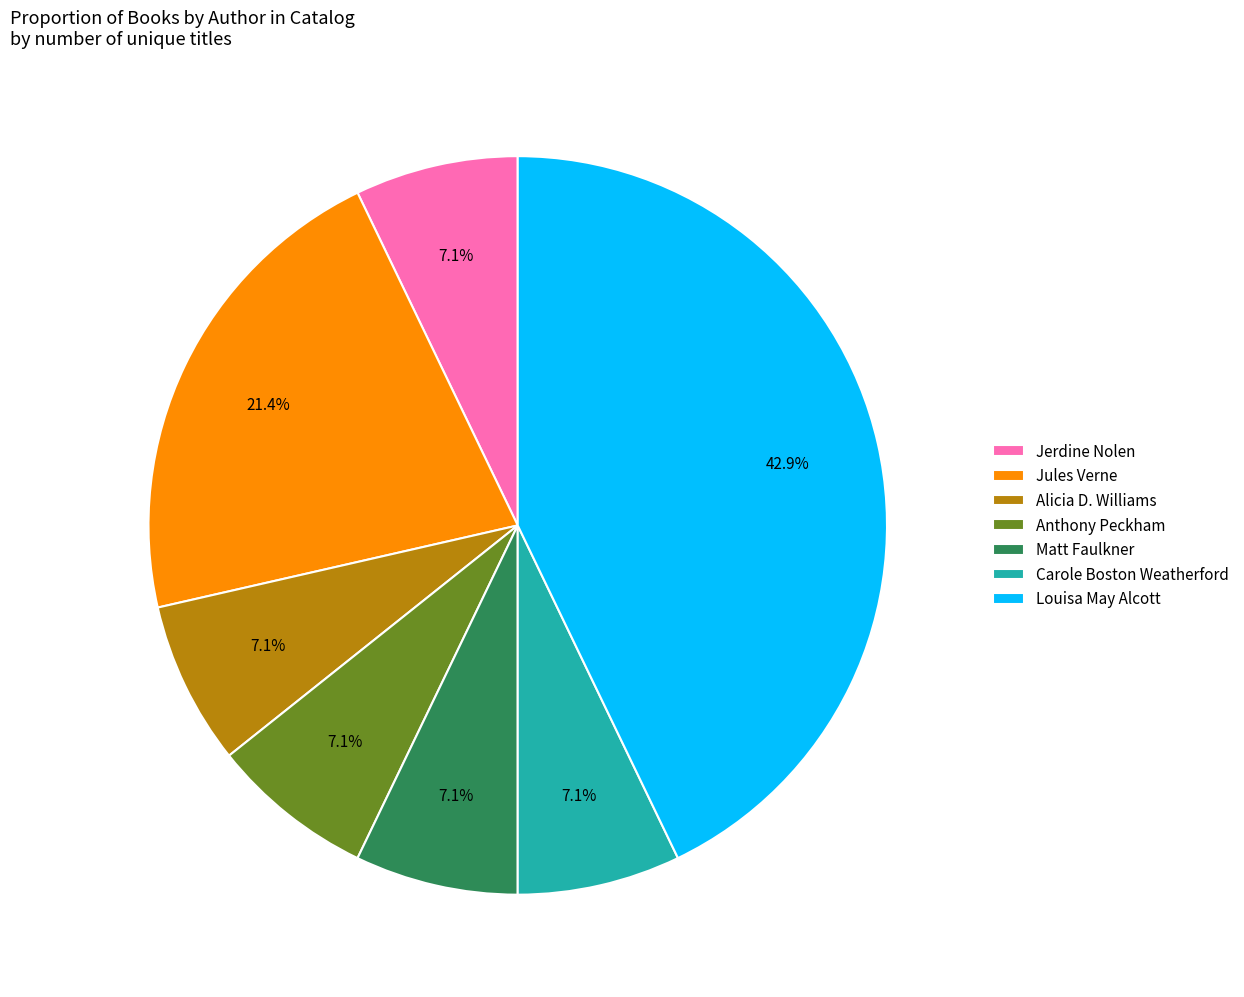

How much of the chart is everything except Matt Faulkner?

92.9%